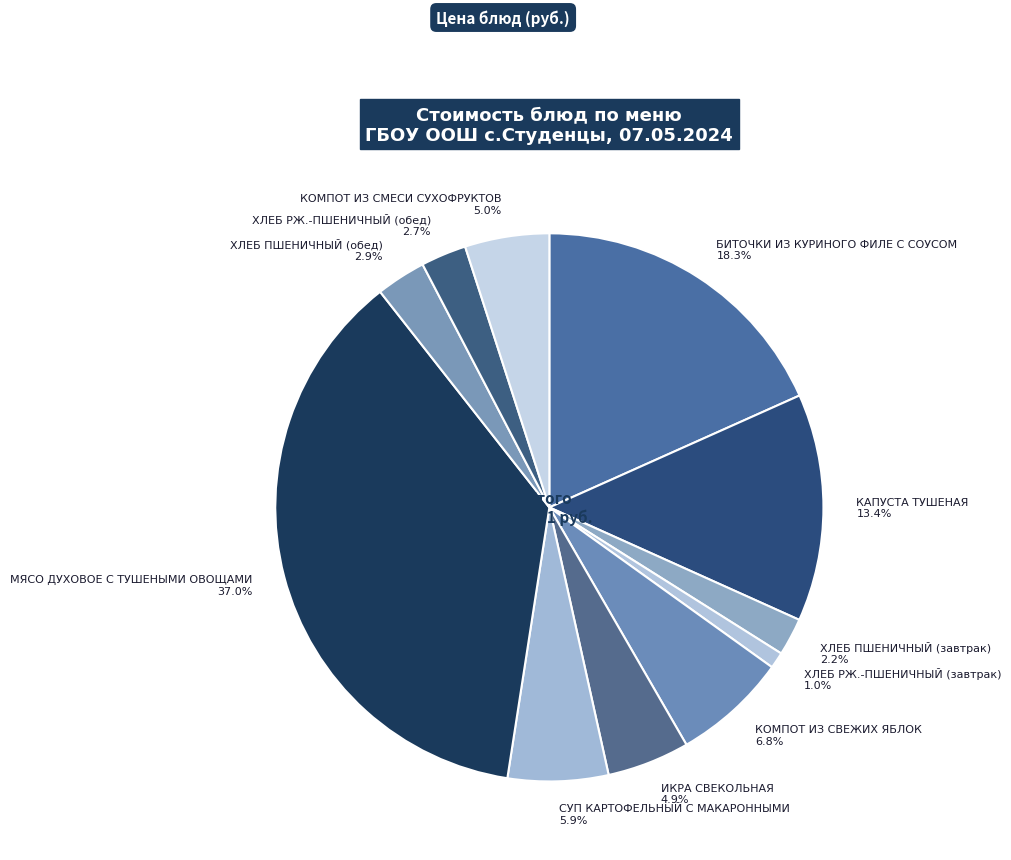

To the nearest percent, what is the combined percentage of ХЛЕБ РЖ.-ПШЕНИЧНЫЙ (обед) and СУП КАРТОФЕЛЬНЫЙ С МАКАРОННЫМИ?

9%